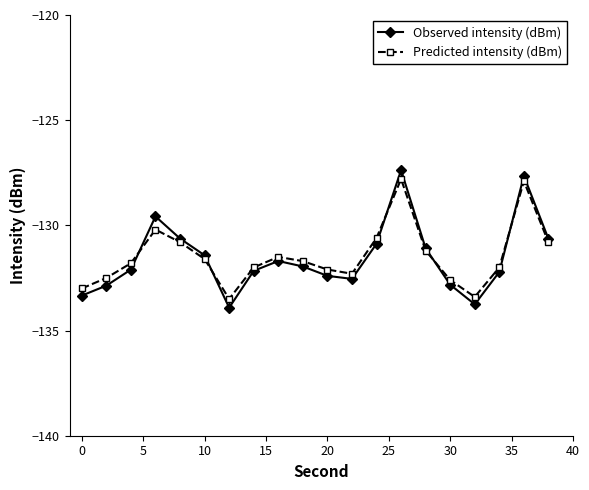

What is the value of the Predicted intensity (dBm) point at the 3rd from the left?

-131.8